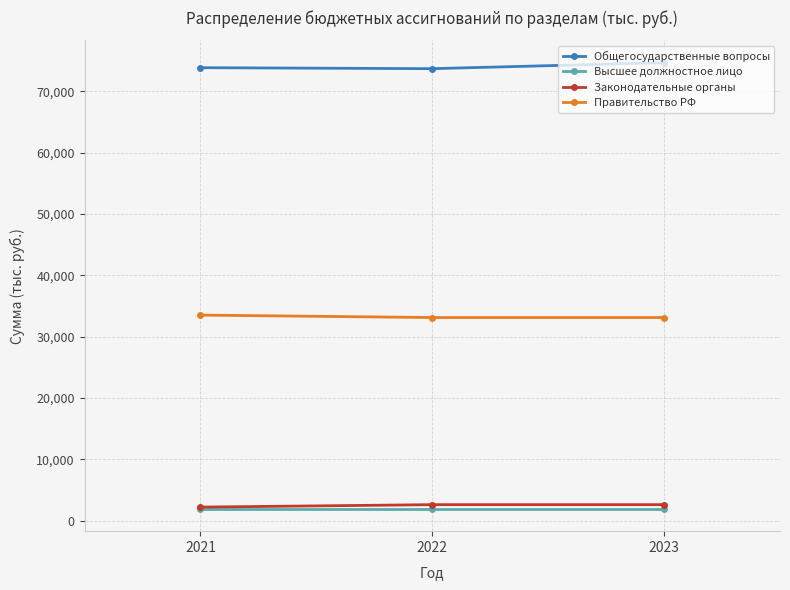

What is the maximum value for Законодательные органы?

2604.3